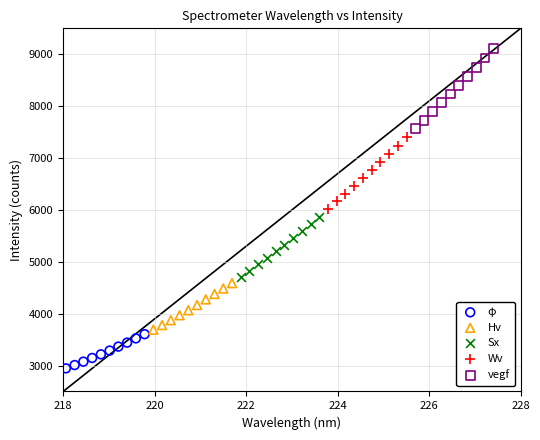

Which series contains the highest Y value?

vegf